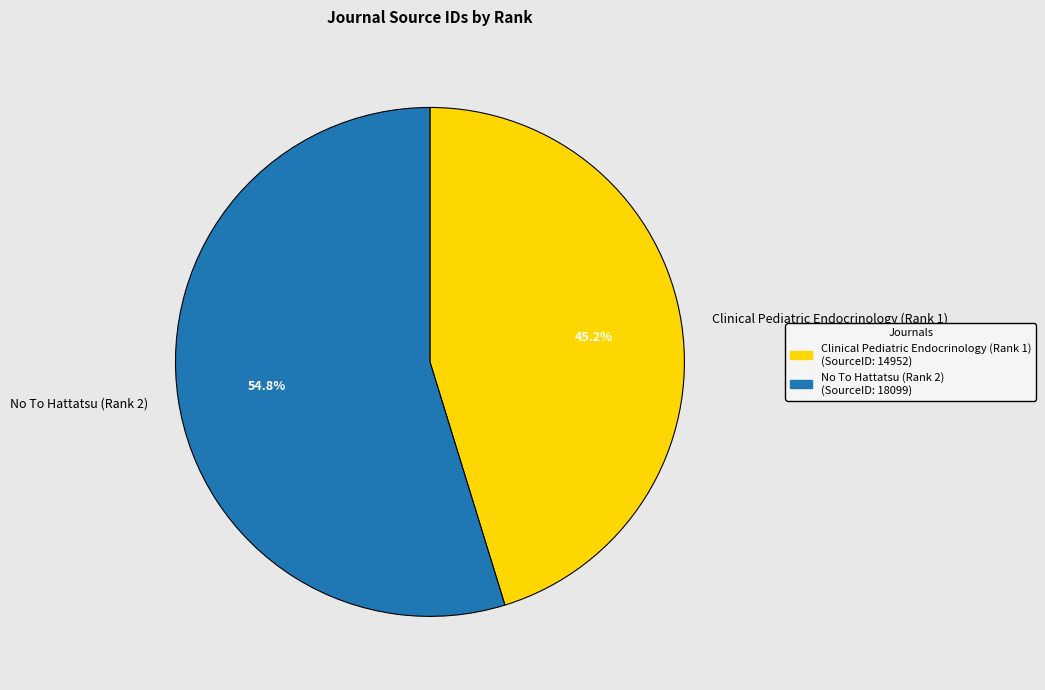

Combined, what portion of the pie is Clinical Pediatric Endocrinology (Rank 1) and No To Hattatsu (Rank 2)?

100.0%